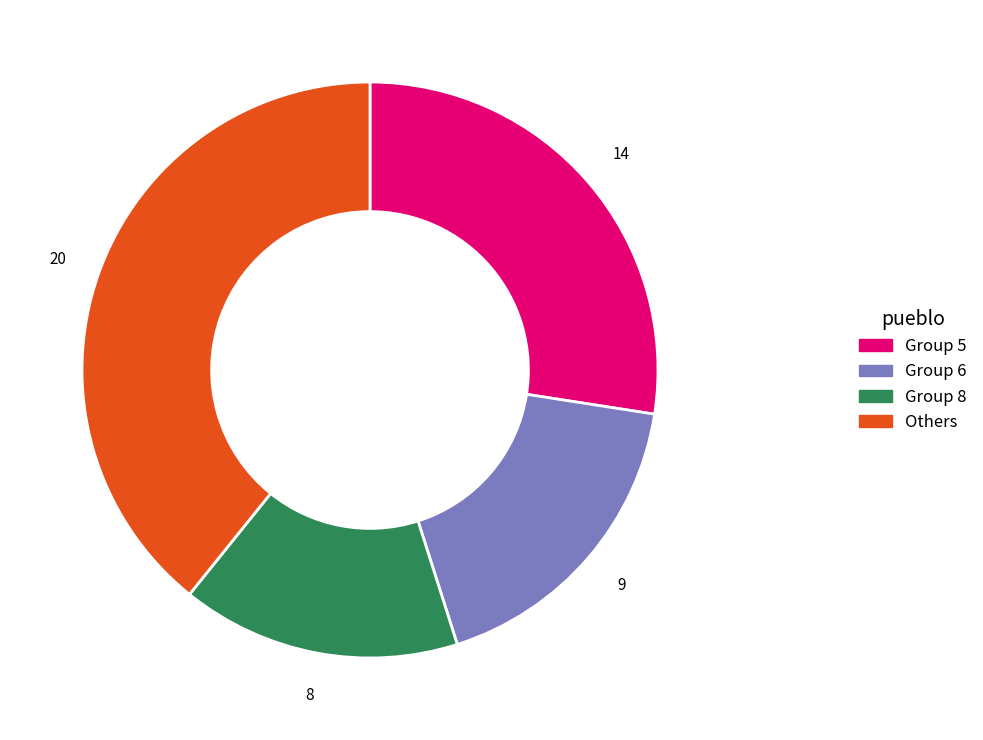

How many segments does this pie chart have?

4